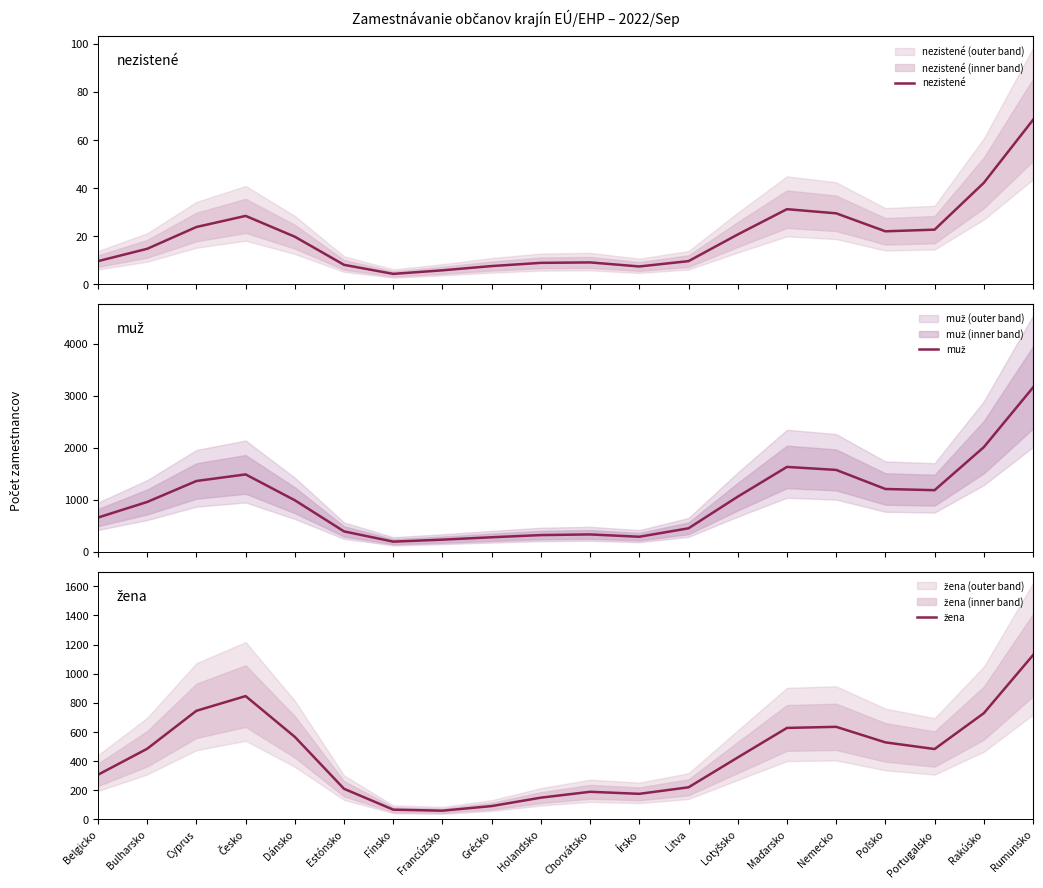

Which label corresponds to the largest value in the chart?

Rumunsko